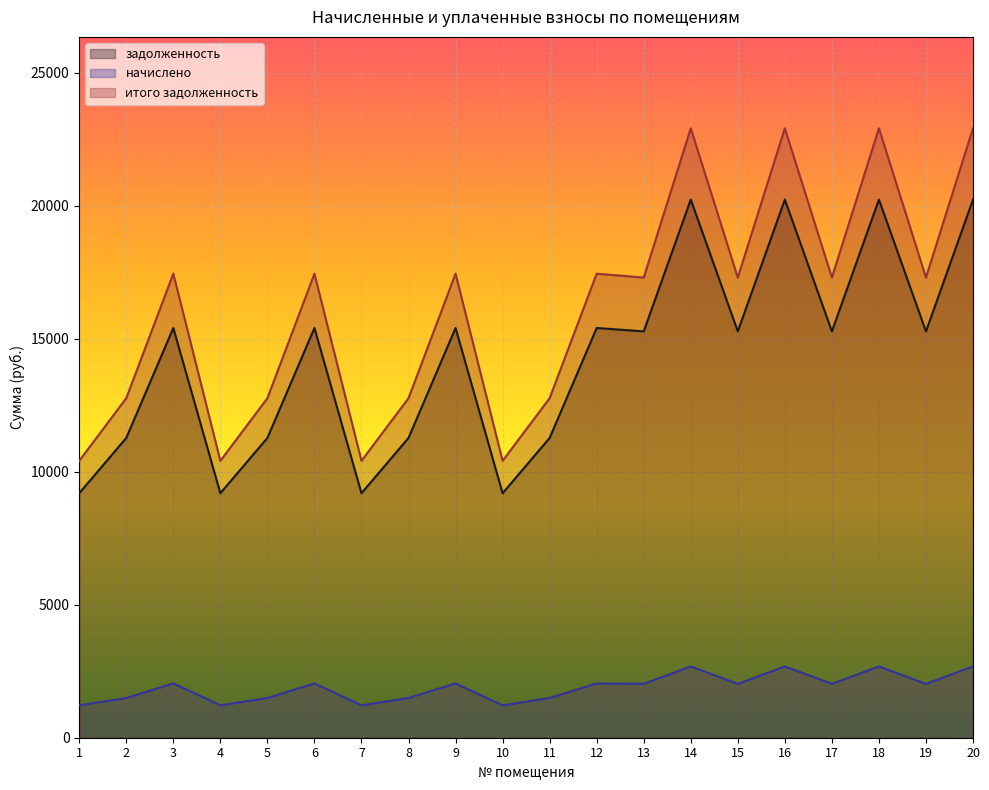

True or false: задолженность and итого задолженность intersect in this chart.

False